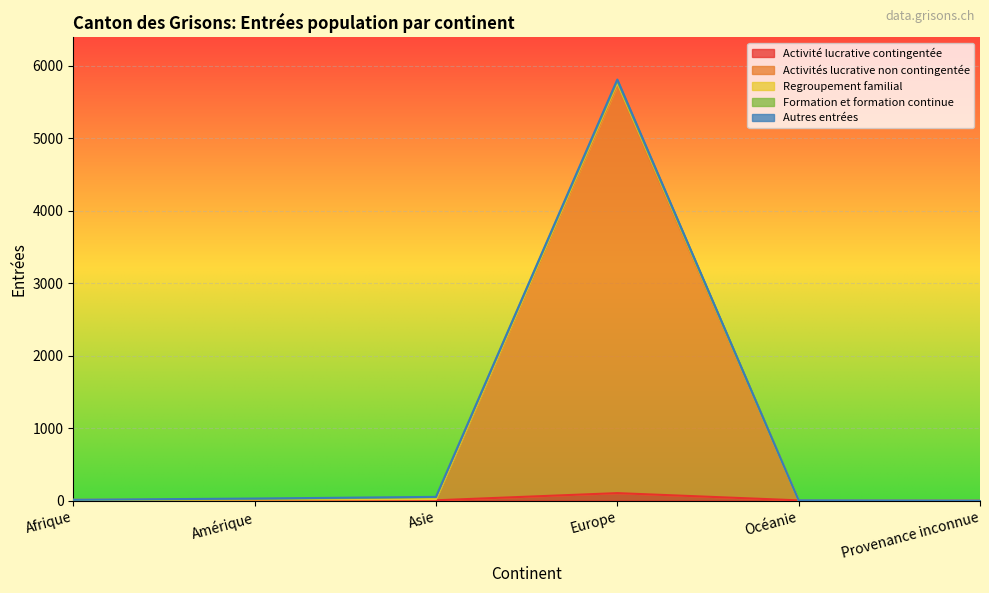

How many data points in Activité lucrative contingentée are less than 3?

3